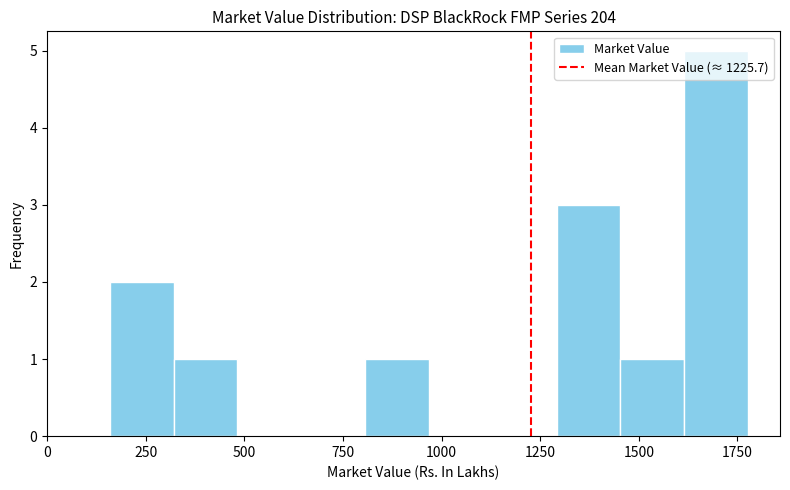

Around what value on the x-axis is the tallest bar? Give the approximate position of its centre, as read against the axis.

1700